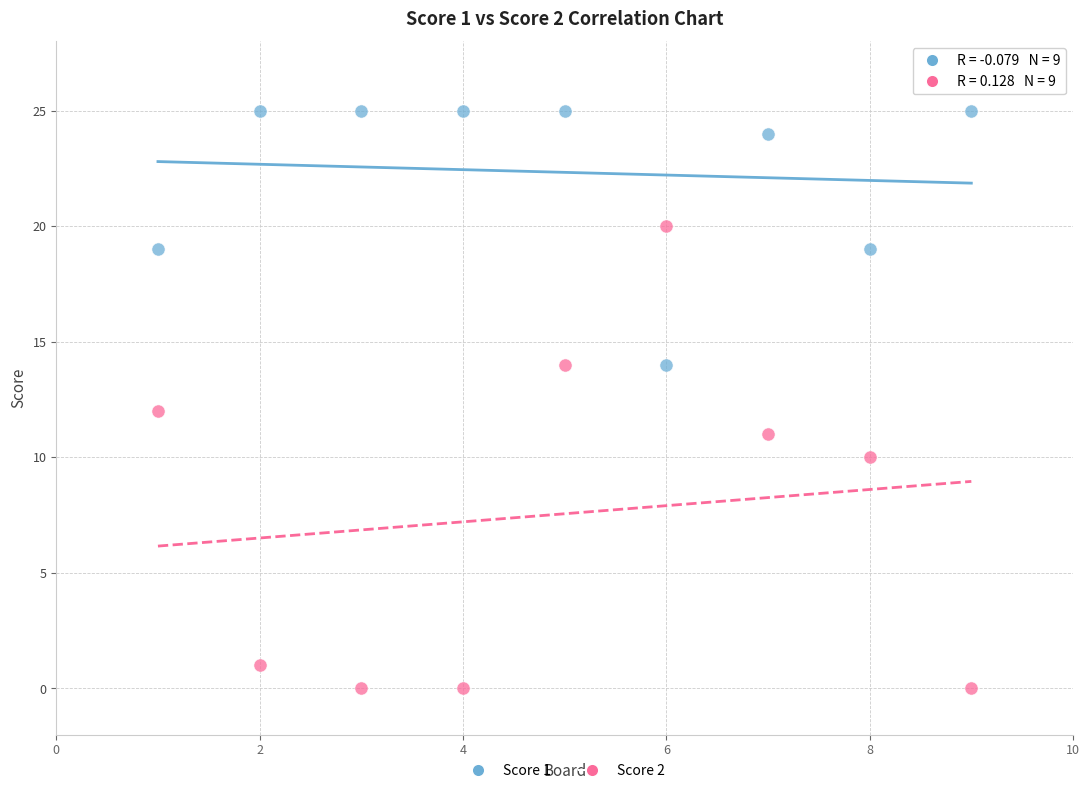

Which series reaches the maximum Y coordinate?

Score 1